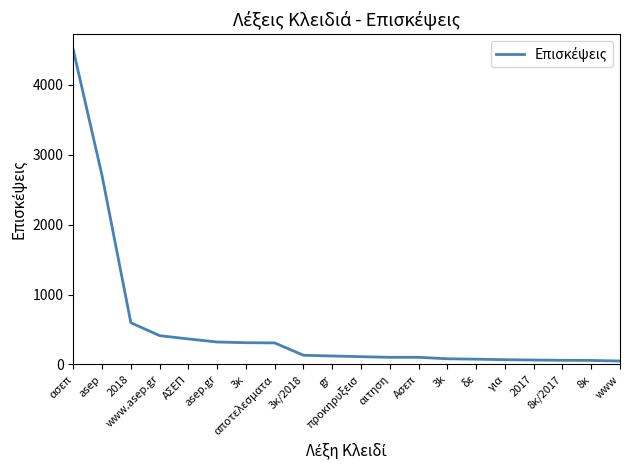

What is the difference between the maximum and minimum values?

4452